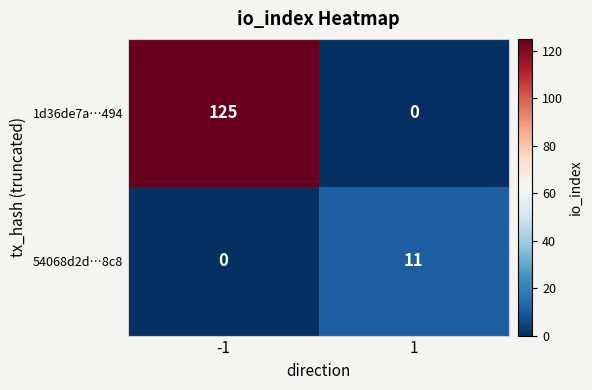

The 54068d2d…8c8 series shows 11 at 1. True or false?

True